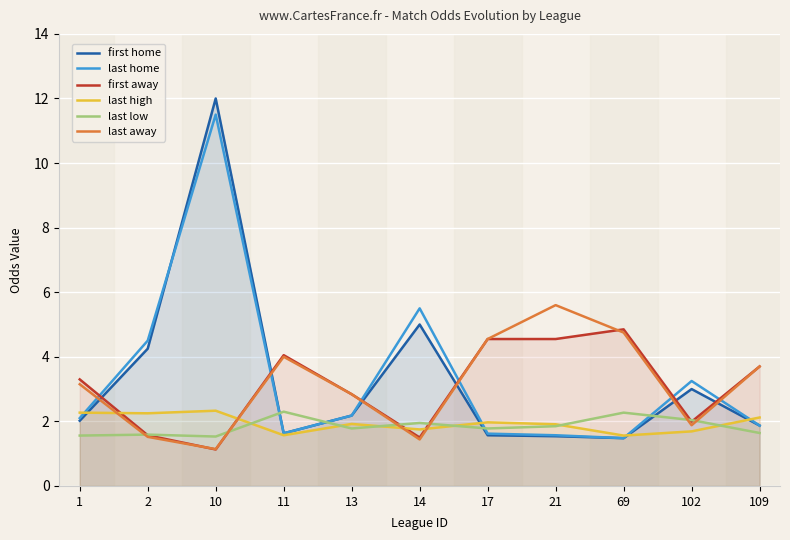

Does the chart display data point markers on the line(s)?

No